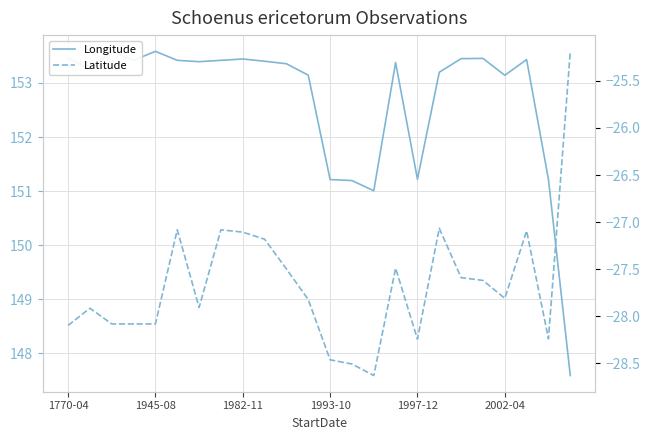

Which series has the widest spread of values?

Longitude